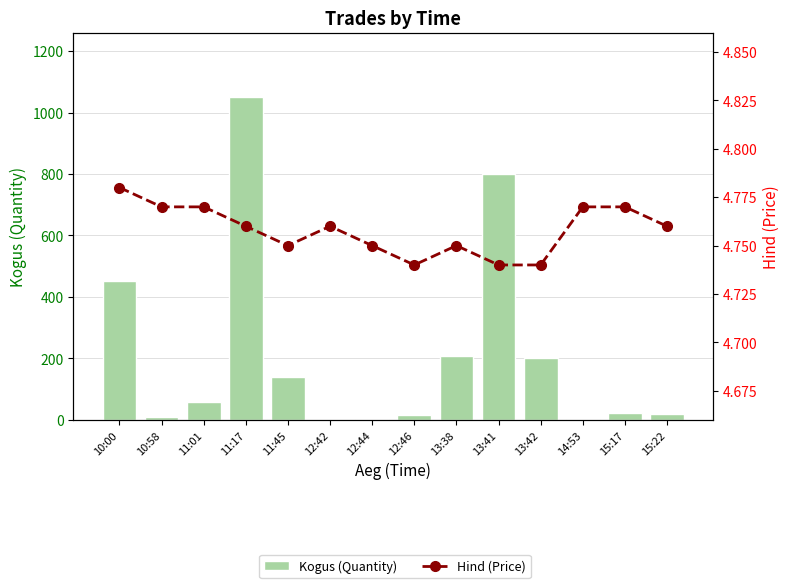

At which label does Hind (Price) reach its minimum?

12:46